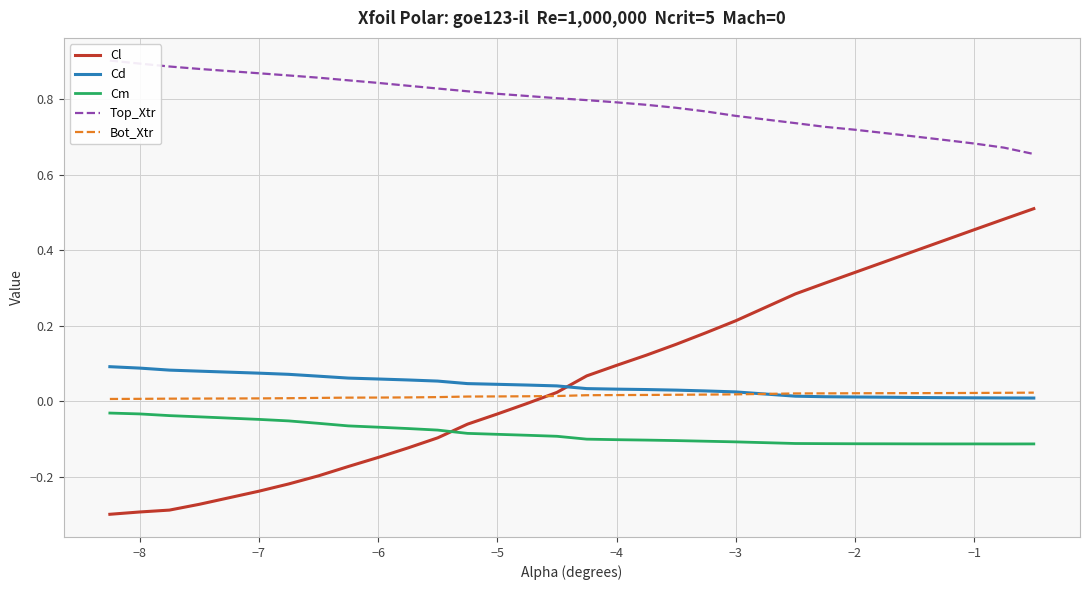

True or false: Cm and Cd cross at least once.

False